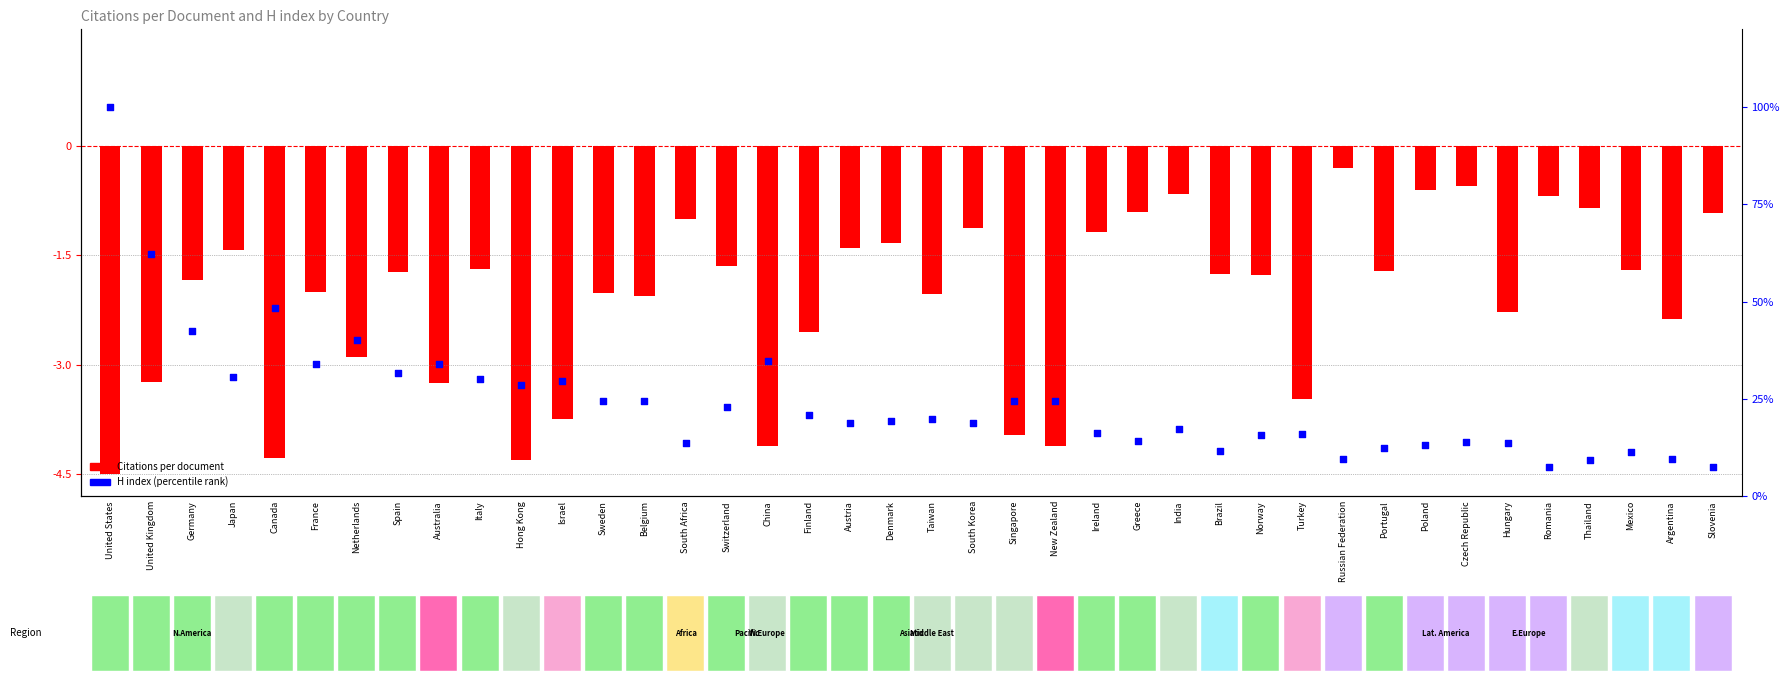

Which series contains the lowest Y value?

Citations per document